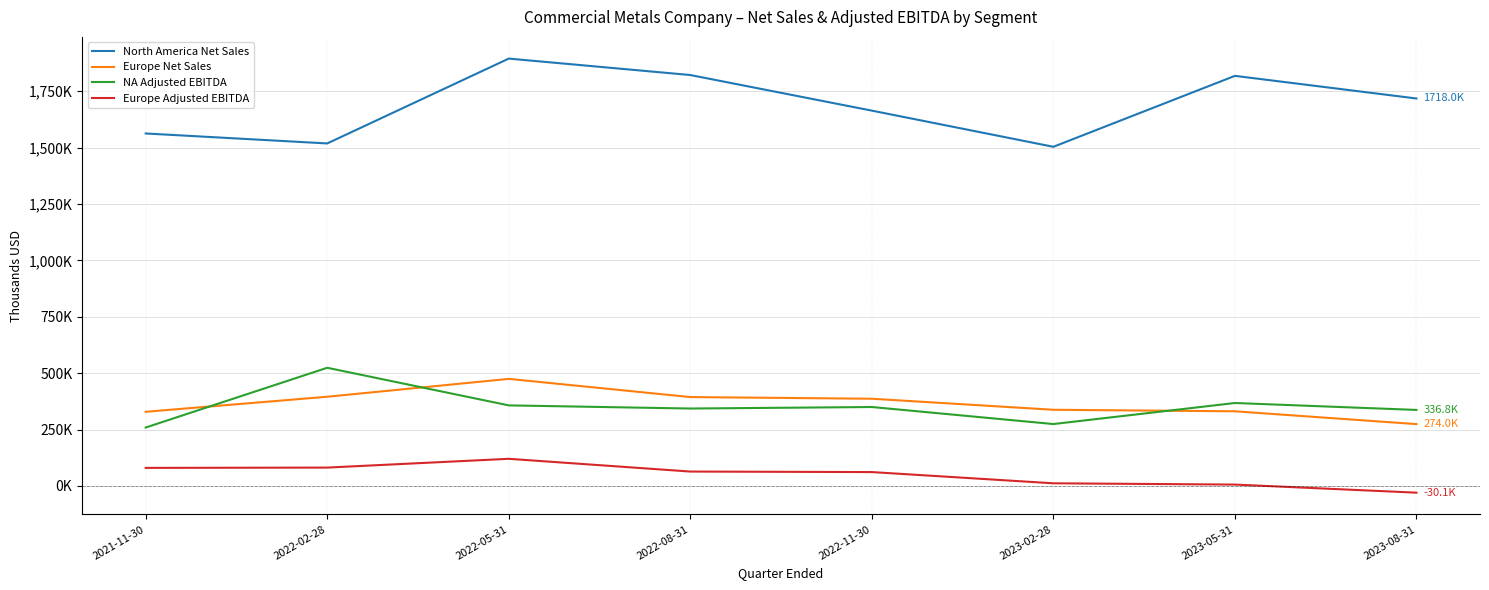

Is this an area chart (filled region under the line)?

No